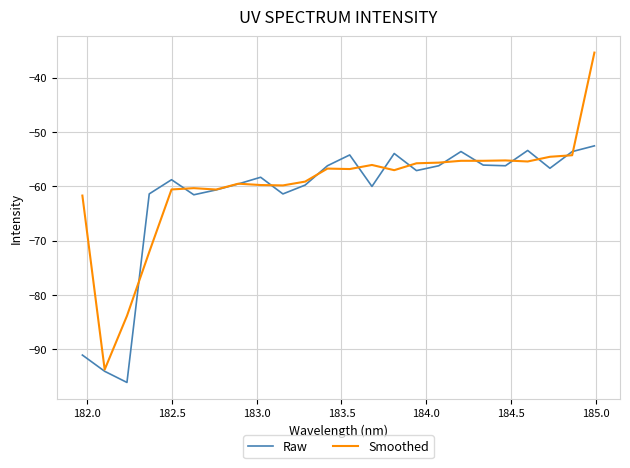

Which series has the largest range (max minus min)?

Smoothed